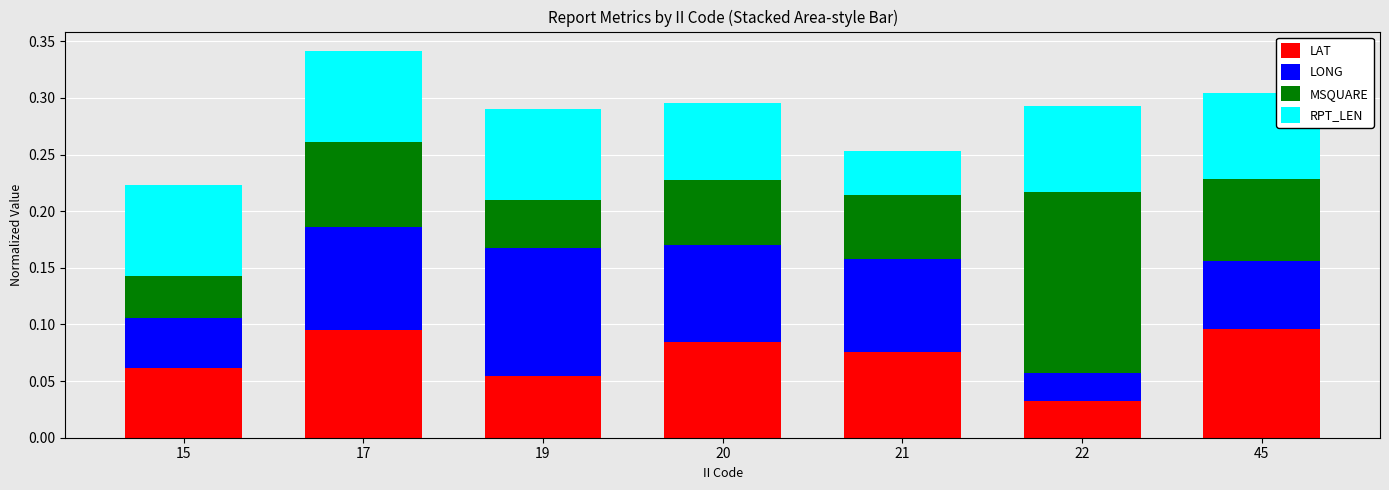

What is the sum of all LAT values?

0.5